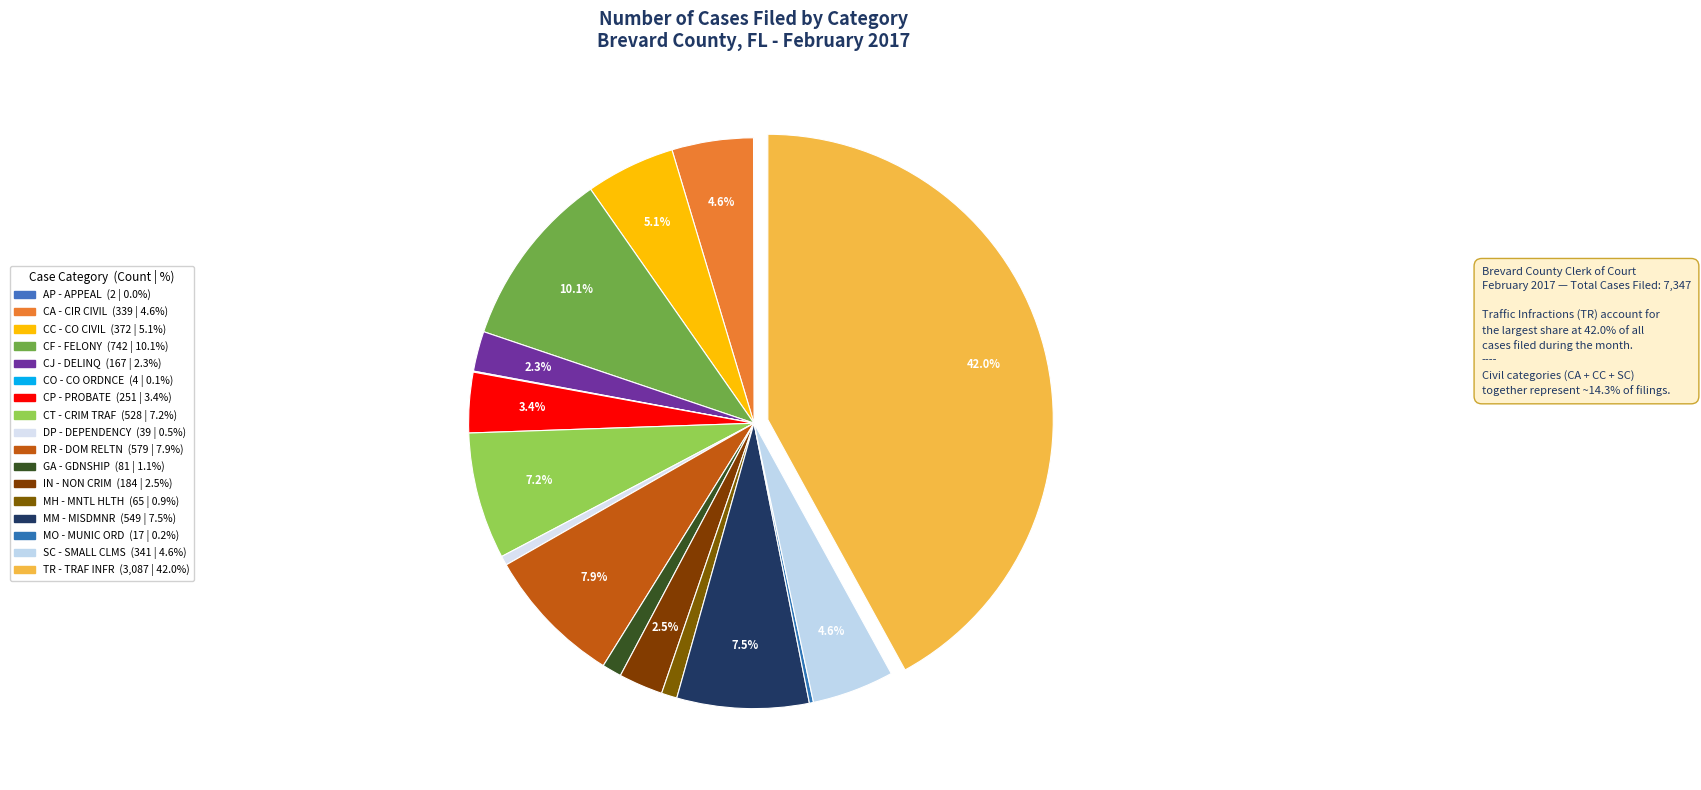

What portion of the pie excludes IN - NON CRIM?

97.5%